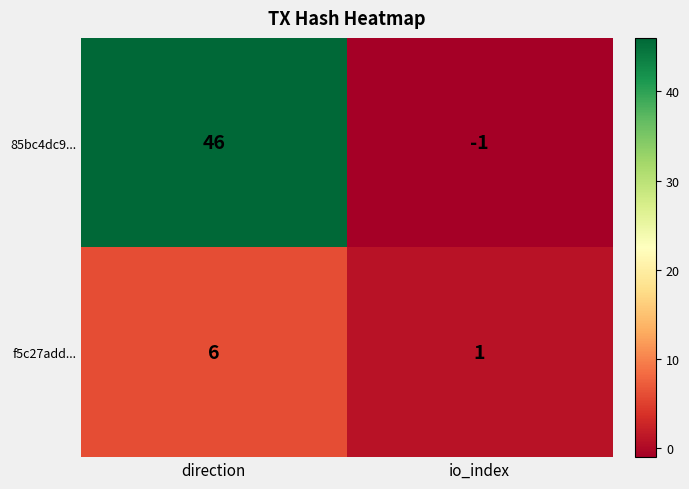

The value of f5c27add... at direction is 6. True or false?

True